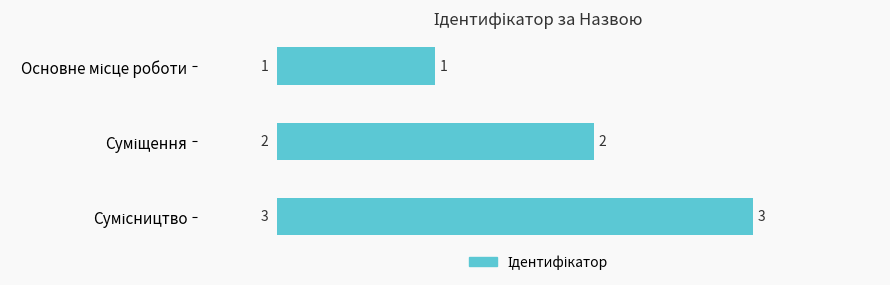

What is the greatest value displayed?

3